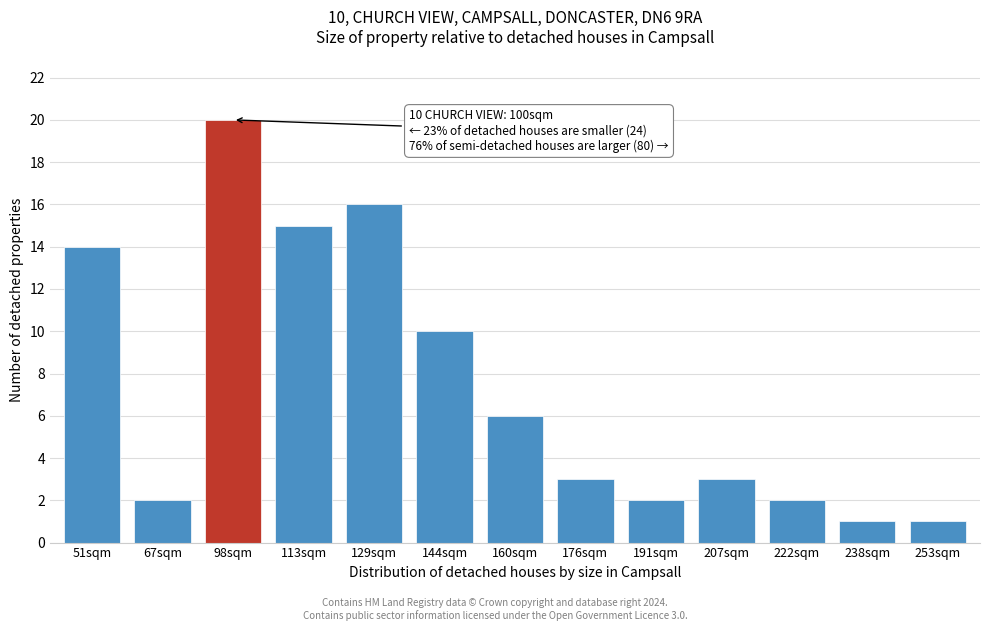

Reading left to right, list all the values displayed in this chart.

14	2	20	15	16	10	6	3	2	3	2	1	1